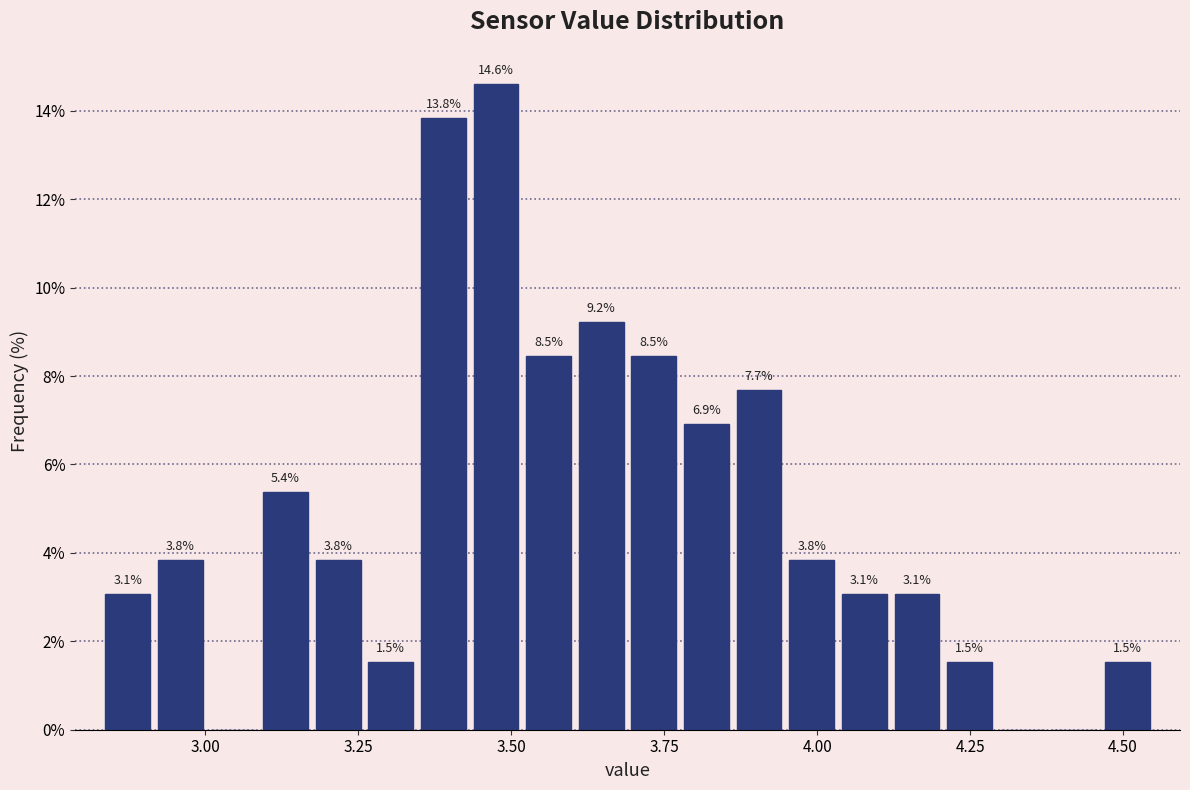

Read against the x-axis, roughly where is the centre of the tallest bar?

3.50